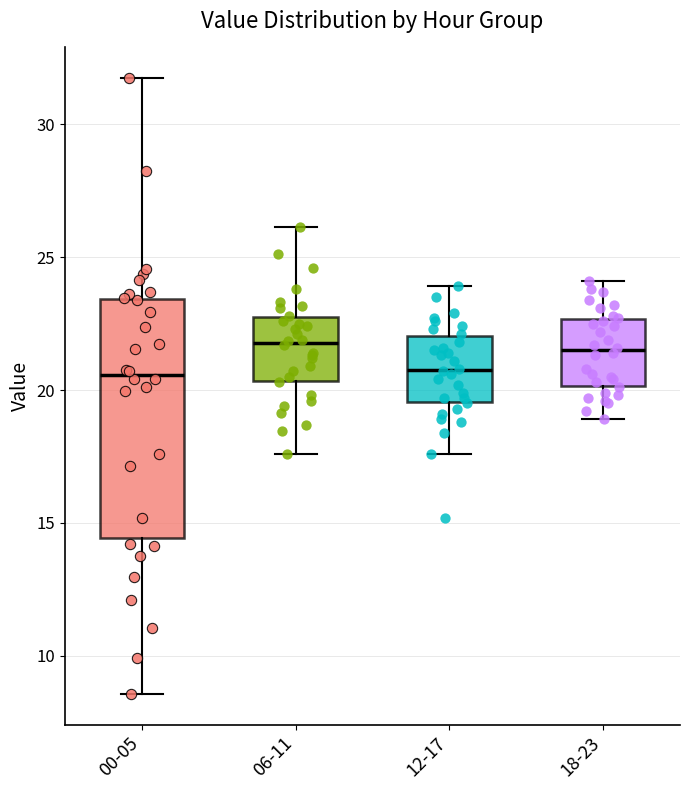

Where does the lower whisker of the box for 00-05 end on the y-axis? The values are not printed on the chart, so give them approximately, as read against the axis.

8.5